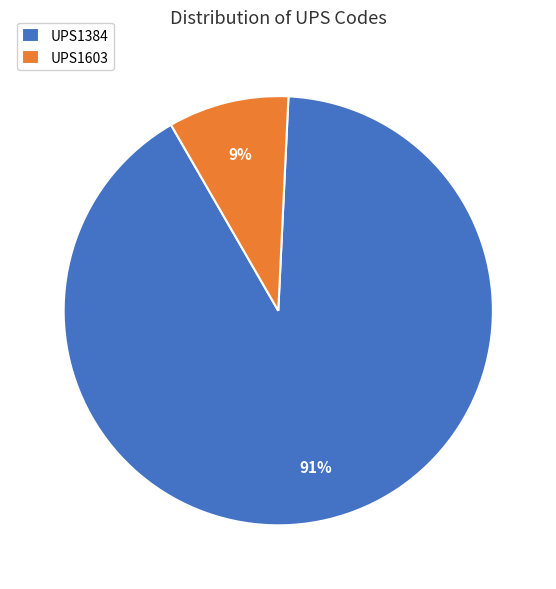

Rank the categories by value from lowest to highest.

UPS1603, UPS1384